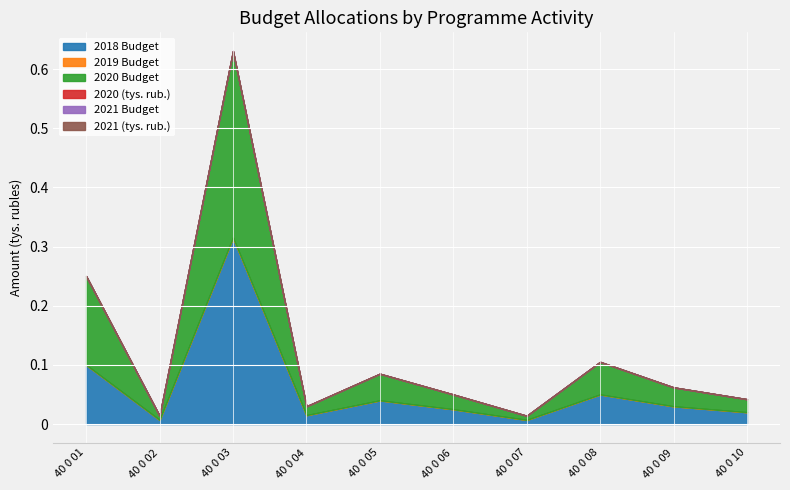

The 2019 year series shows 172 at 40 0 03. True or false?

False